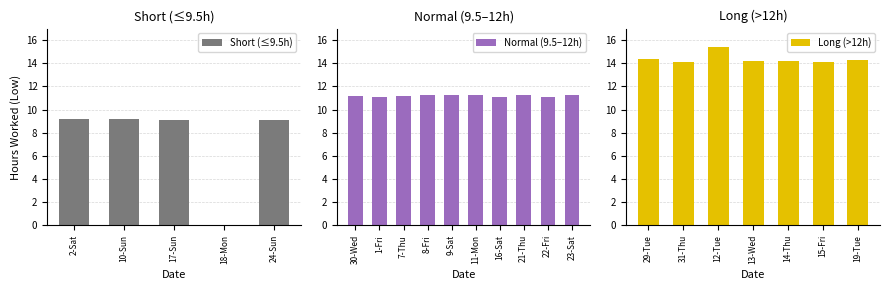

The chart shows a value of 14.4 at 29-Tue. True or false?

True